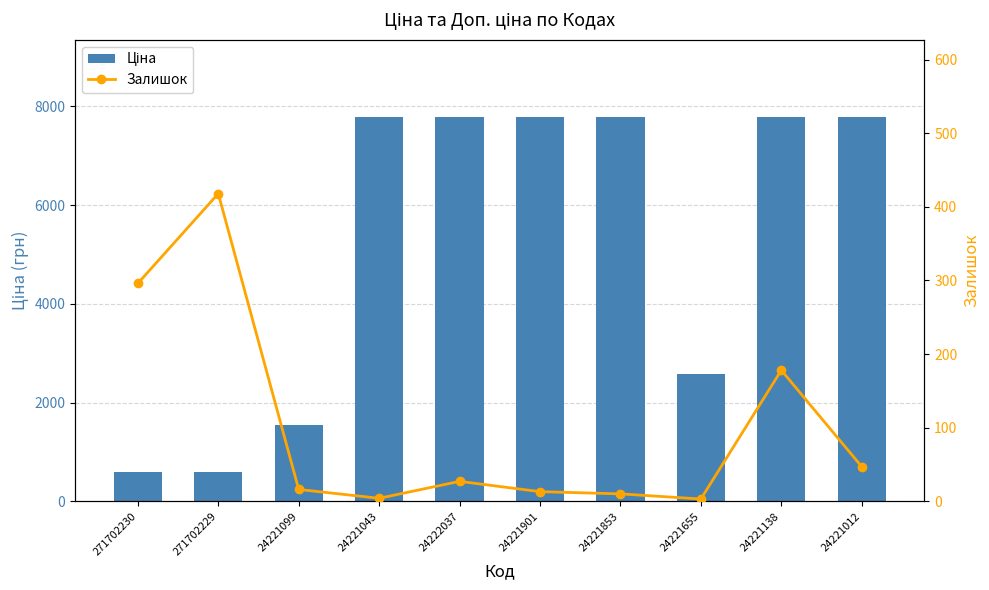

What is the approximate value of Залишок at 24221012?

47.0